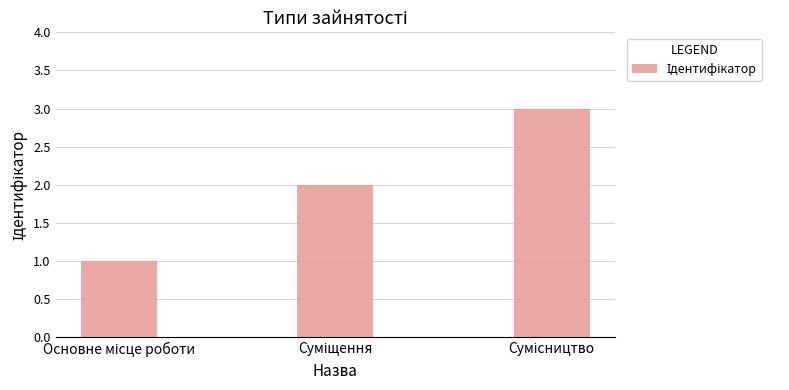

How many values are below 2?

1